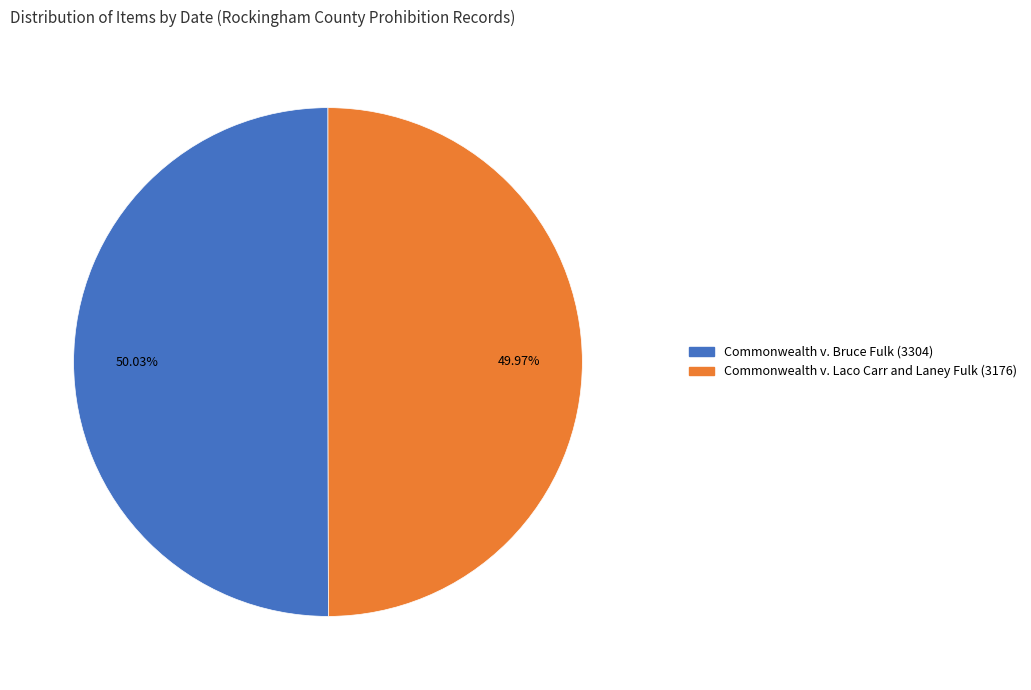

To the nearest percent, what portion does Commonwealth v. Laco Carr and Laney Fulk (3176) represent?

50%